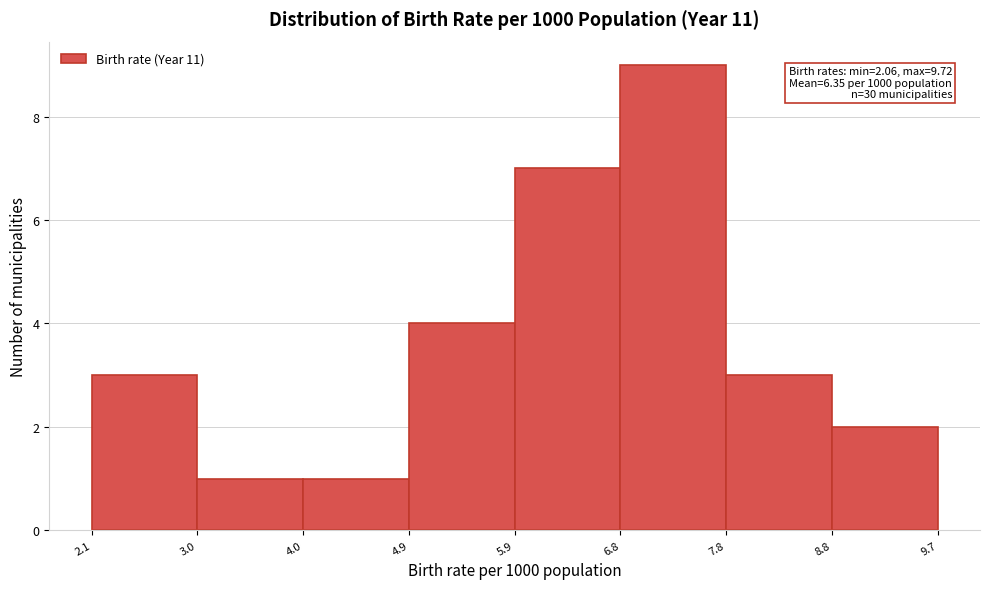

Over which range of the x-axis is the bar tallest?

6.8 to 7.8